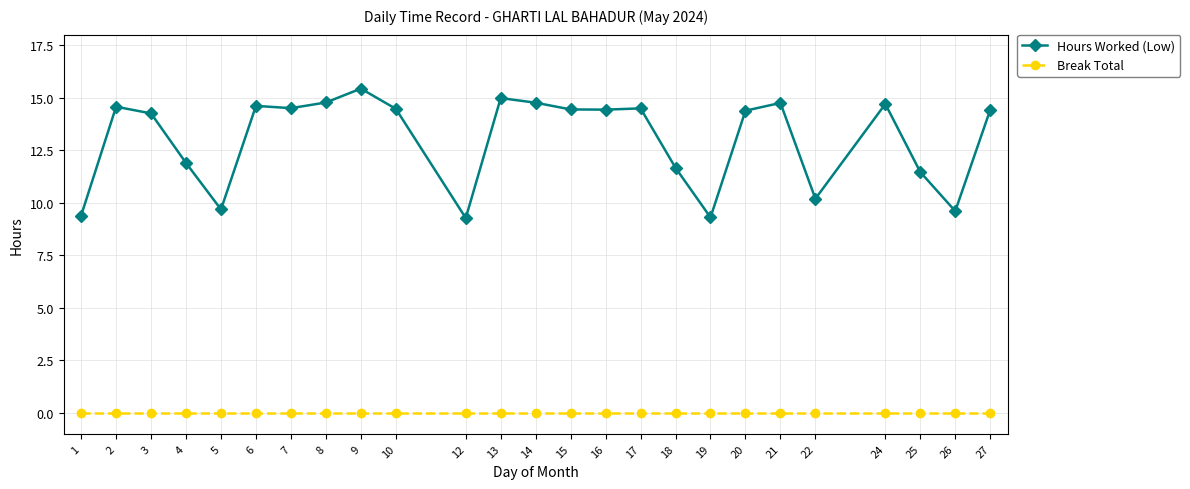

True or false: Break Total and Hours Worked (Low) cross at least once.

False